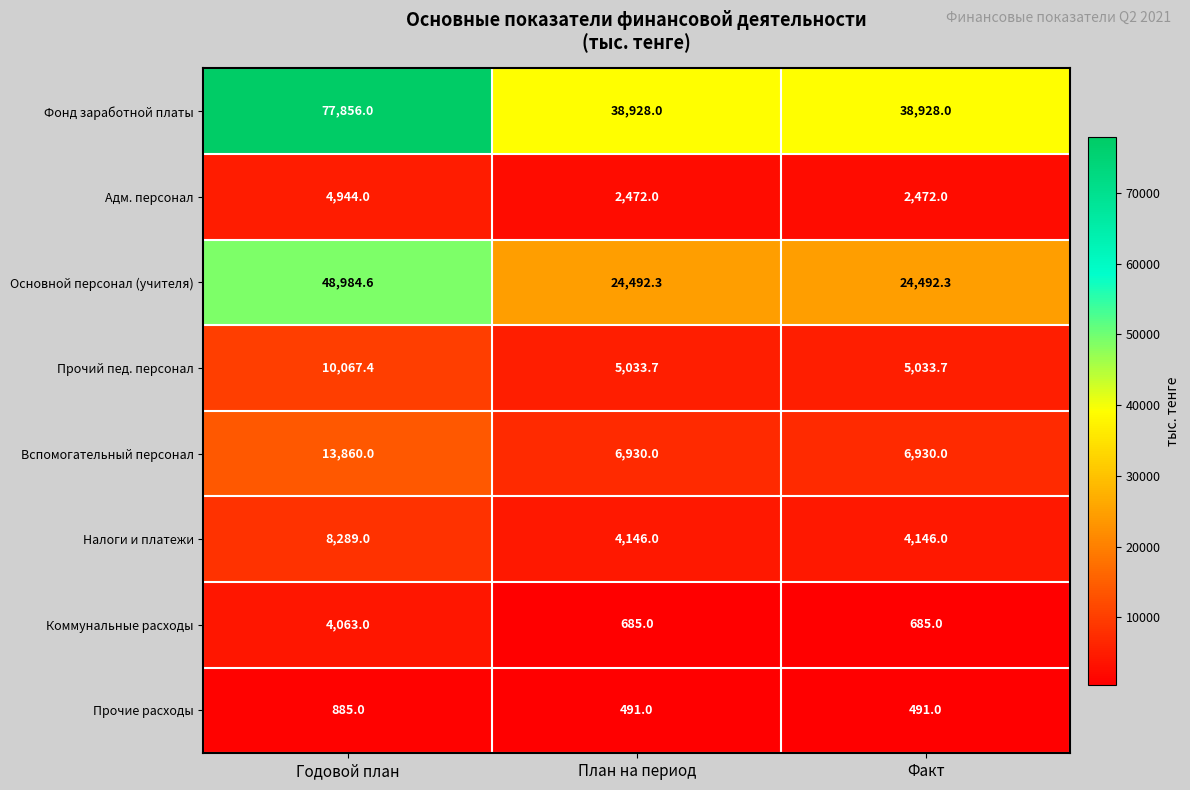

What is the average value of the Налоги и платежи series?

5527.0